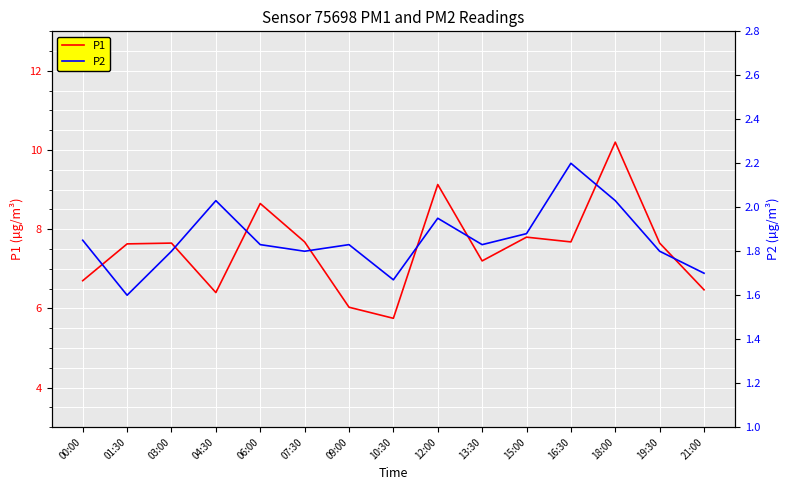

At which category does the chart reach its minimum across all series?

01:30